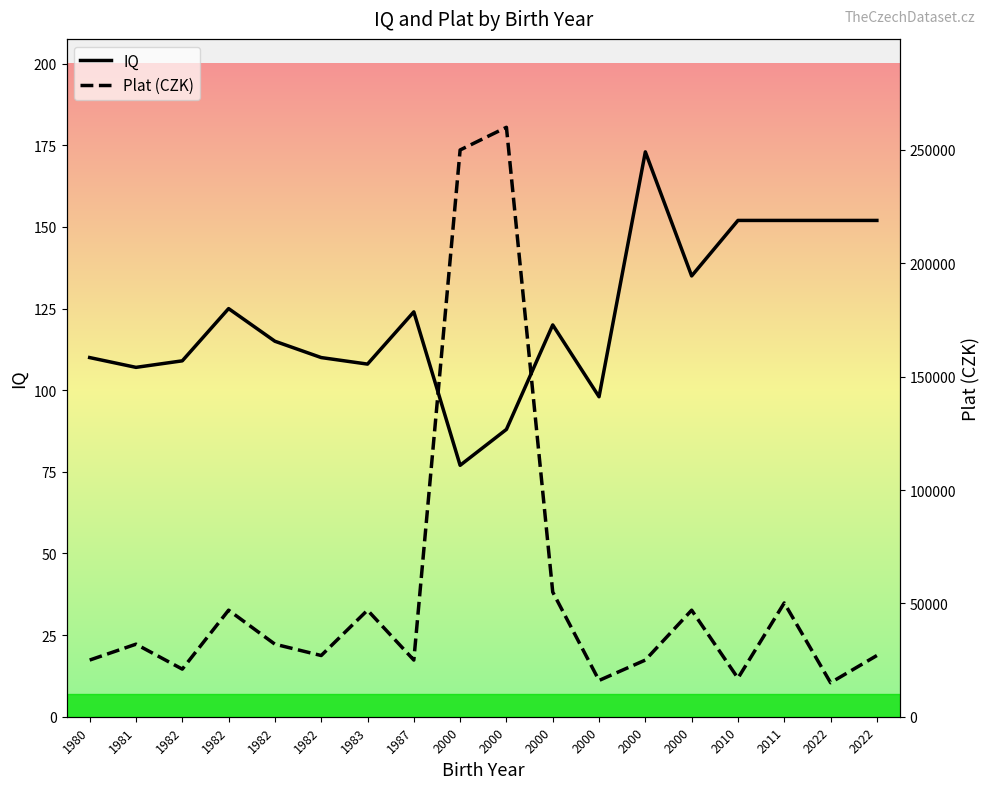

True or false: IQ and Plat (CZK) cross at least once.

False